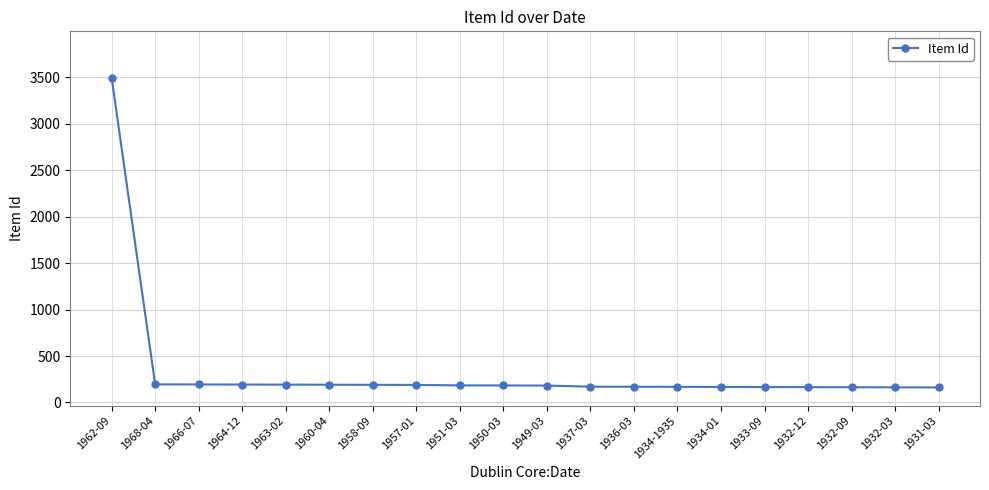

What is the label of the 11th point from the right?

1950-03